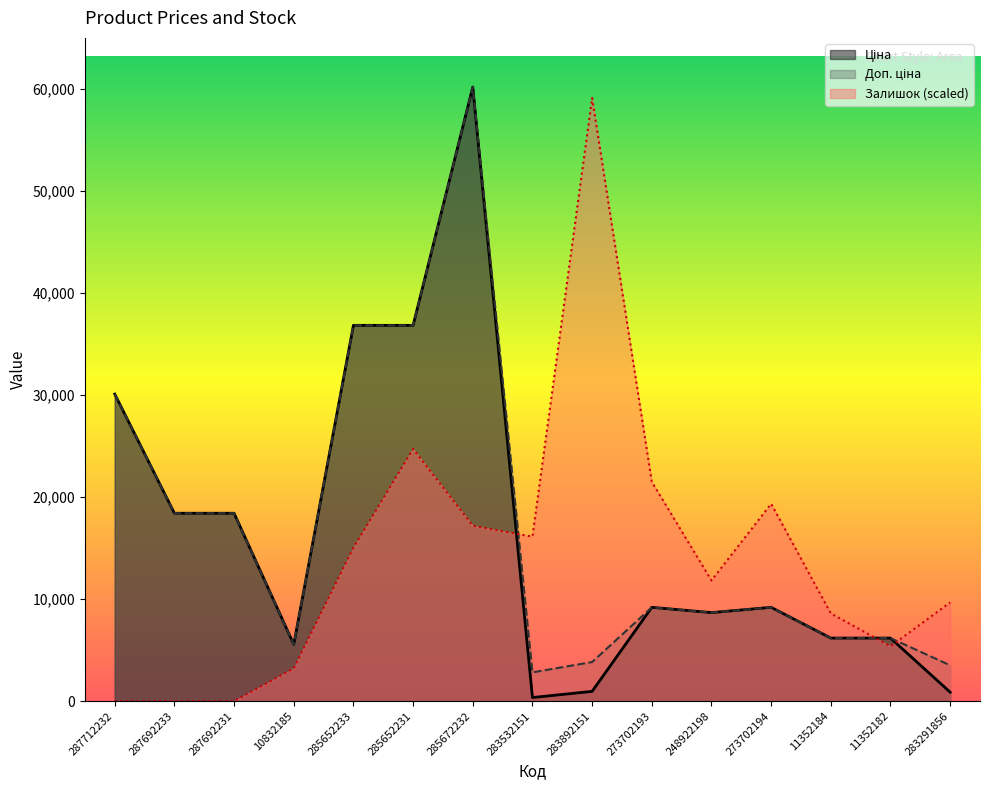

True or false: Залишок has a value of 9675.9 at 283291856.

True